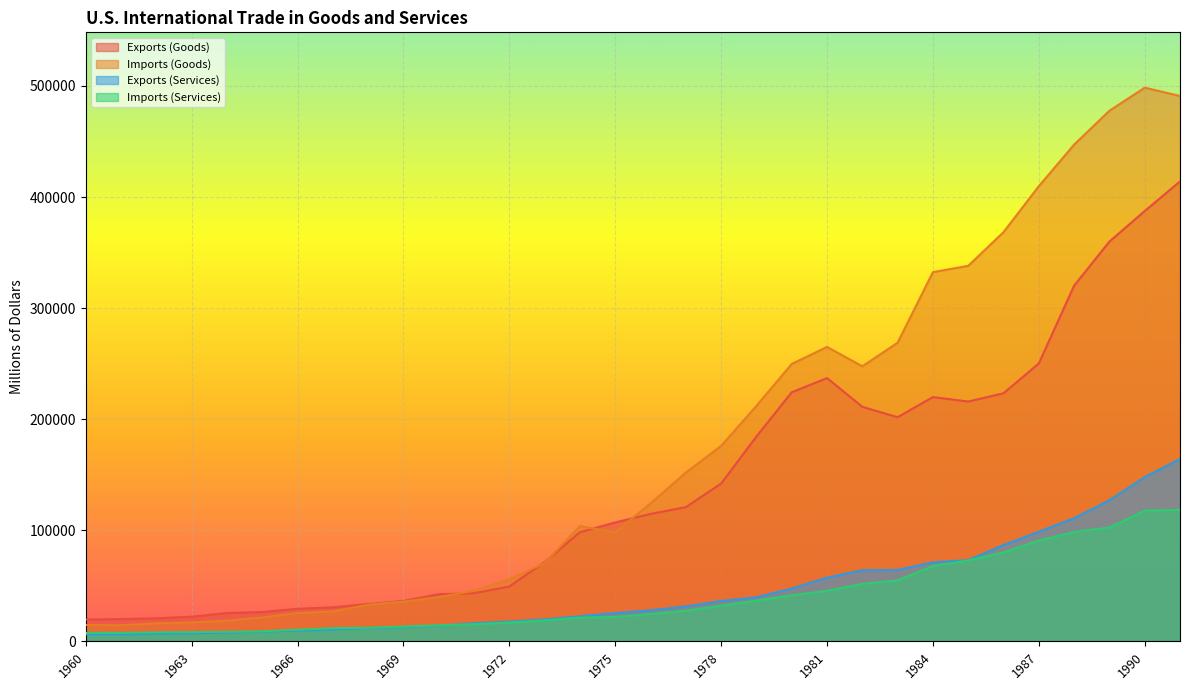

The value of Imports (Services) at 1969 is 13323. True or false?

True